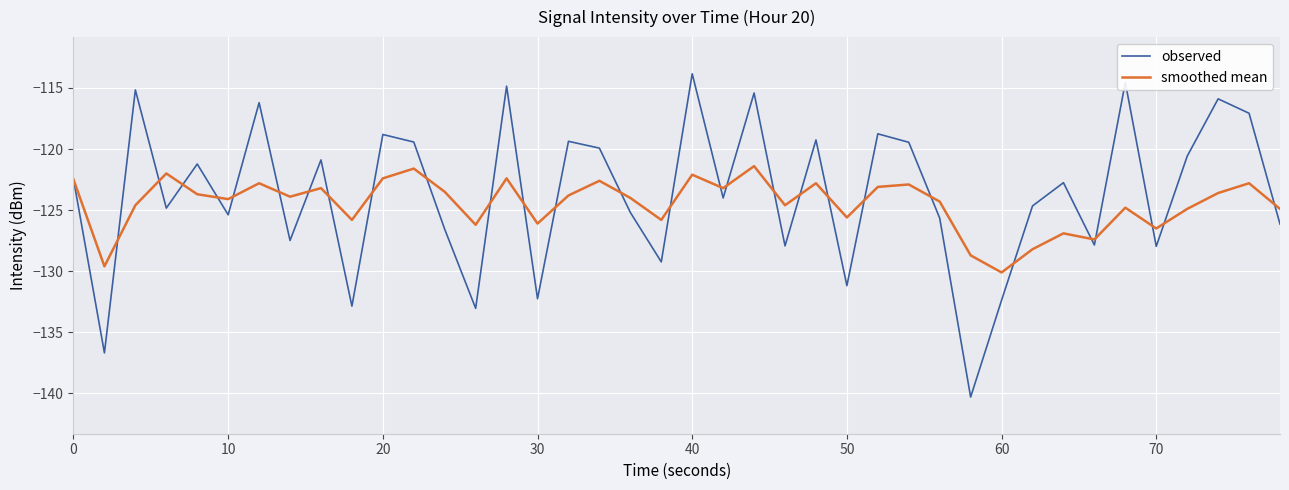

Which series has the largest range (max minus min)?

observed